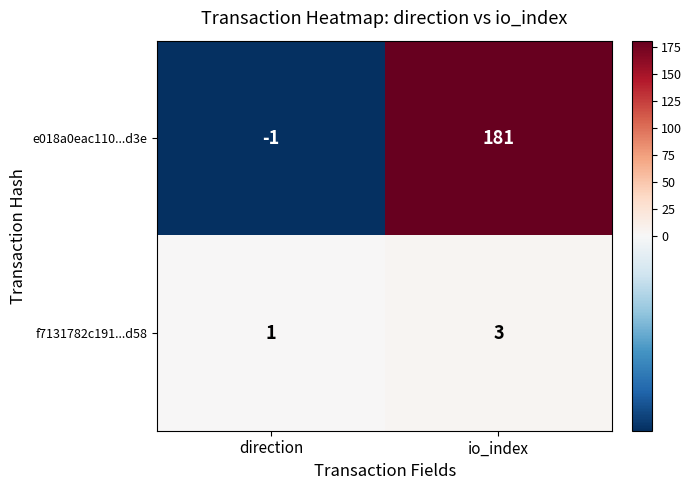

What is the spread (max minus min) of values at direction?

2